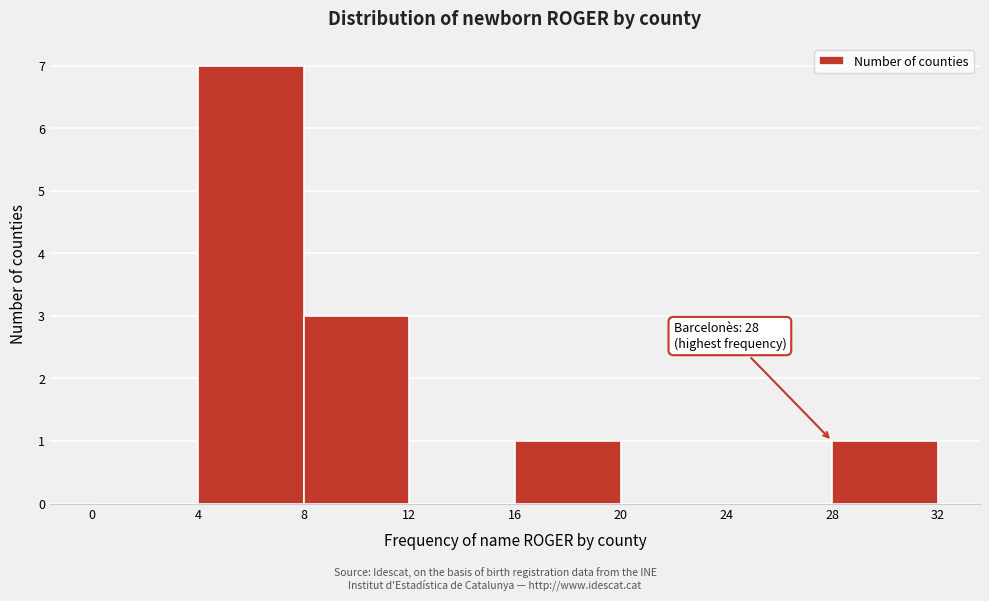

Over which range of the x-axis is the bar tallest?

4 to 8